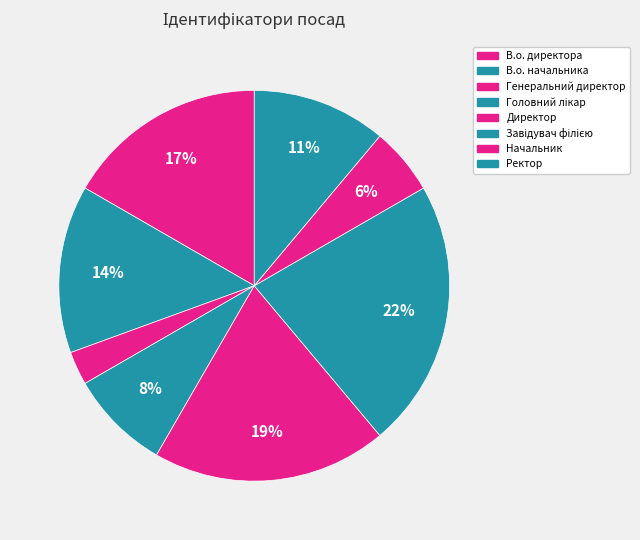

How many segments does this pie chart have?

8